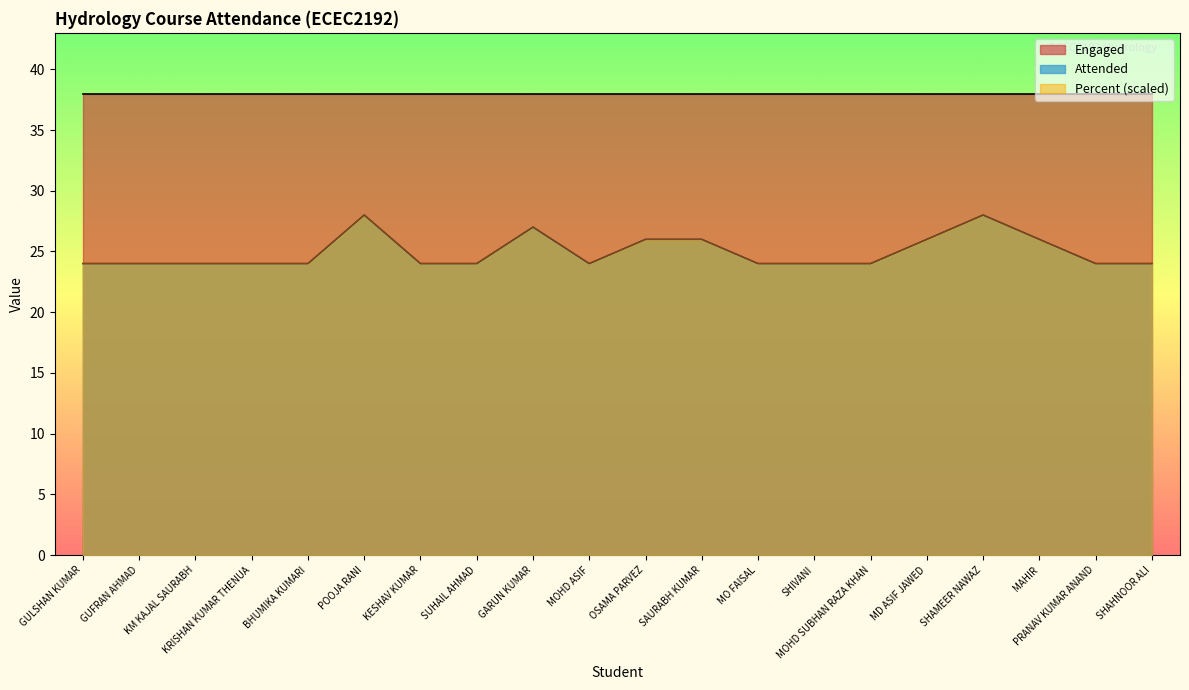

At which category is the sum across all series the highest?

POOJA RANI